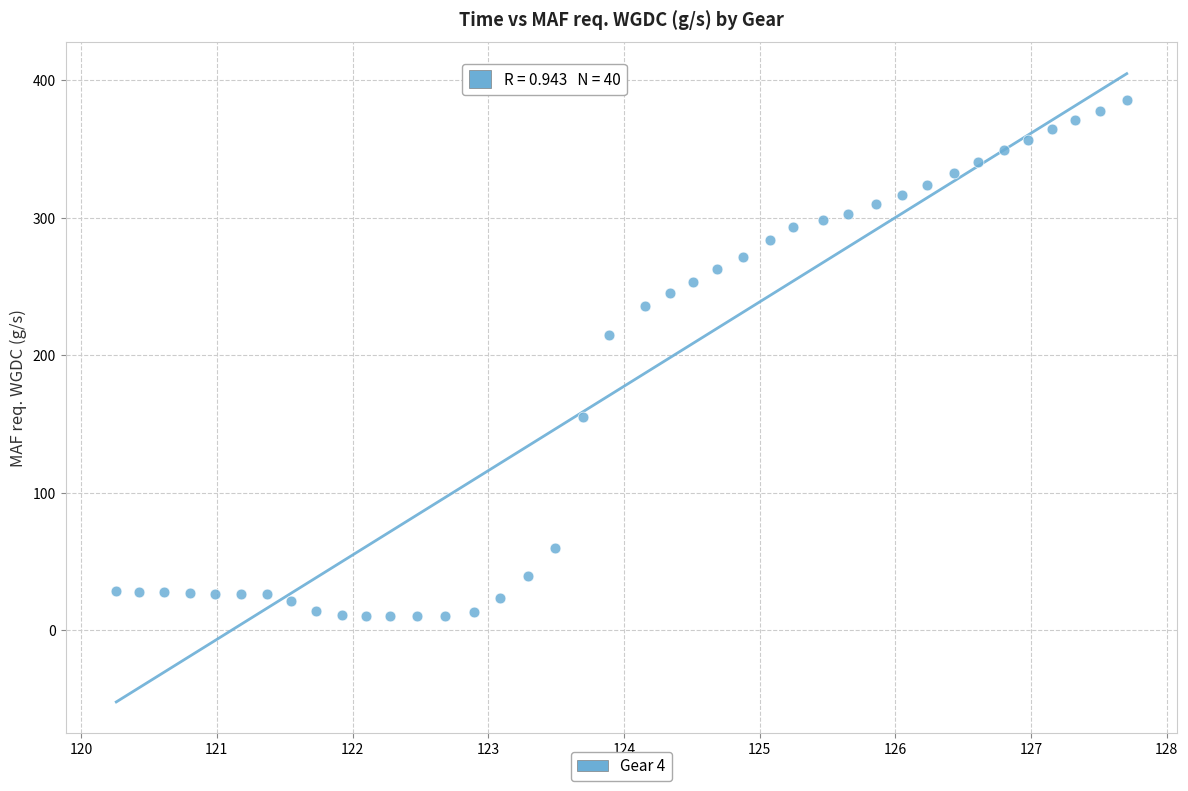

What Y value in the scatter plot is closest to 197?

215.0